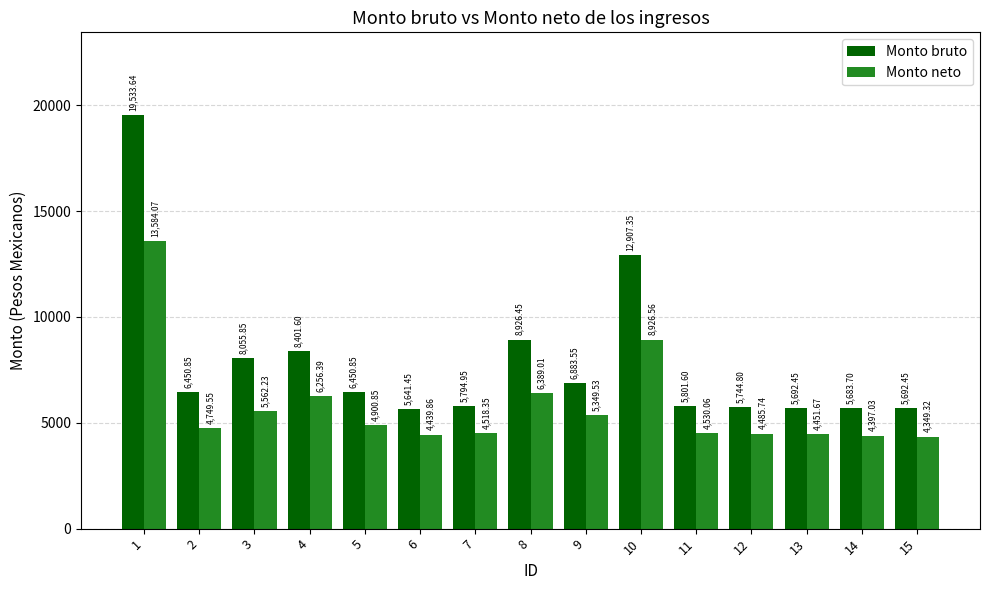

How many bars are there in total?

30